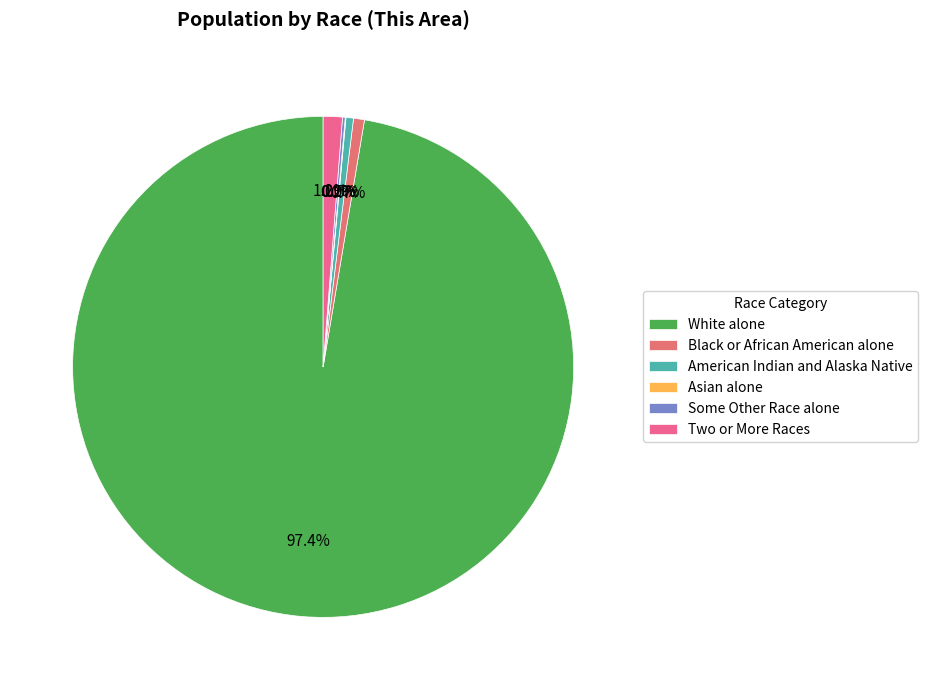

Is there any slice that represents more than half of the pie?

Yes